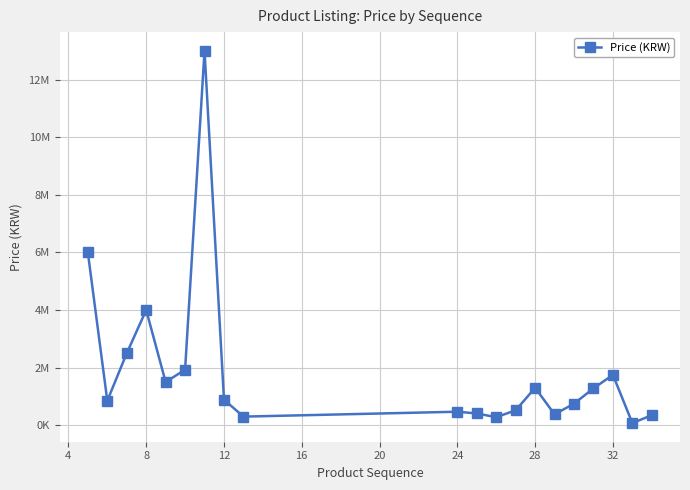

Is this an area chart (filled region under the line)?

No